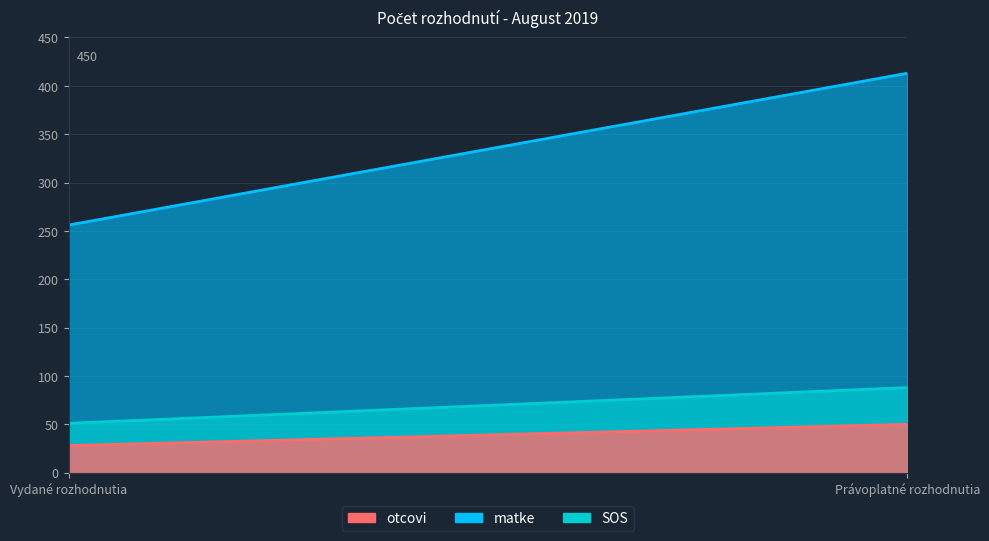

The SOS series shows 51 at Vydané rozhodnutia. True or false?

True